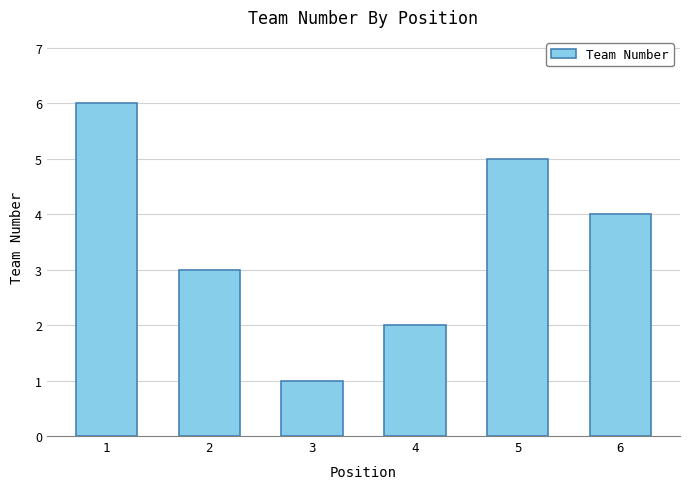

Which label corresponds to the largest value in the chart?

1